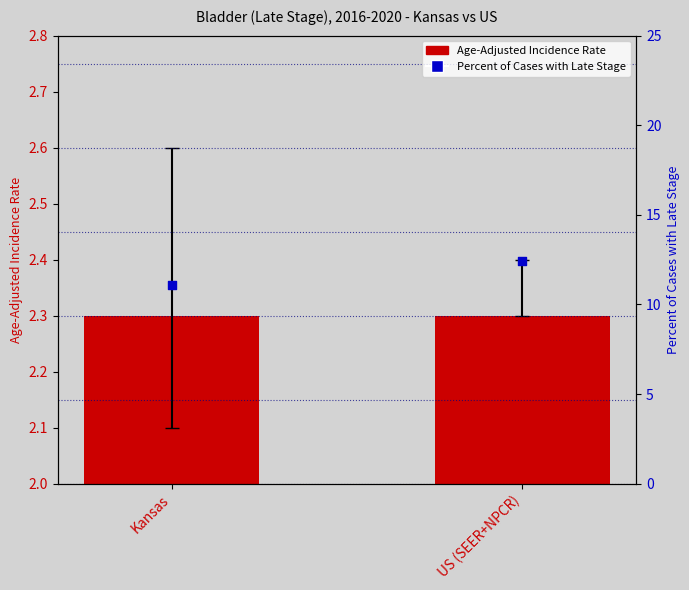

Which series has the largest Y range (max minus min)?

Percent of Cases with Late Stage